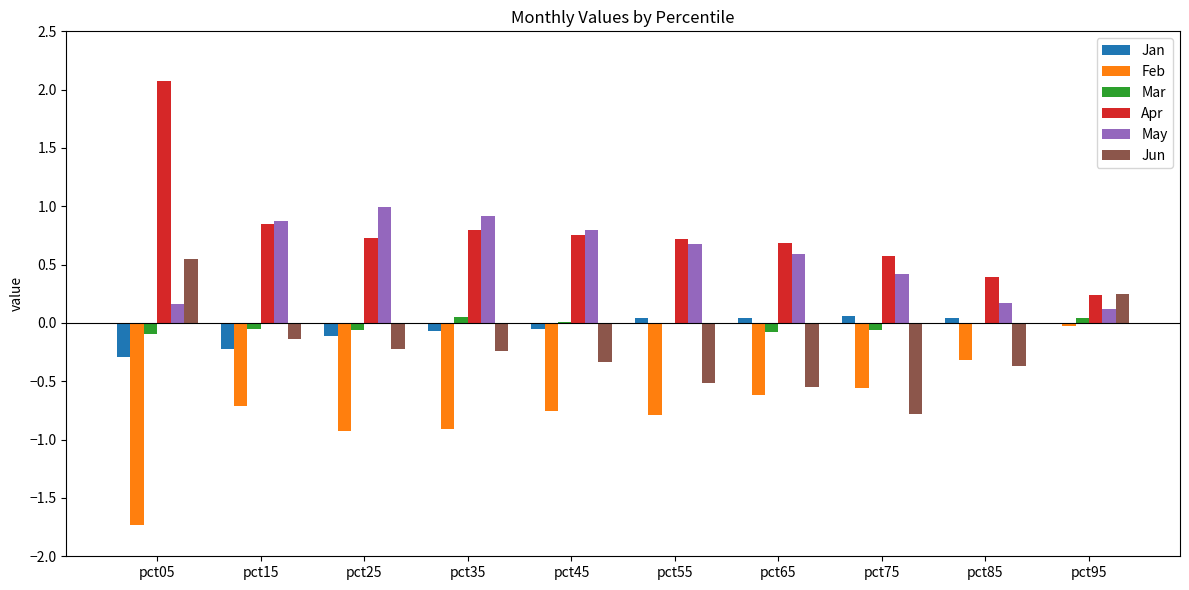

Is it true that Mar equals -0.1 at pct25?

True